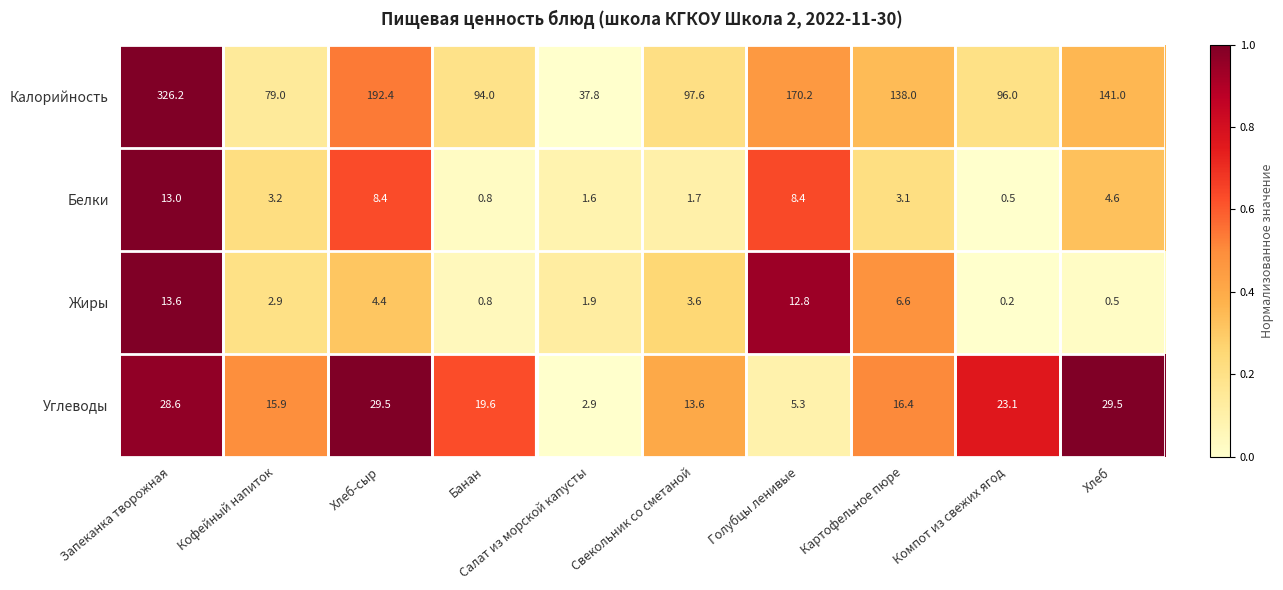

True or false: Калорийность has a value of 37.8 at Салат из морской капусты.

True